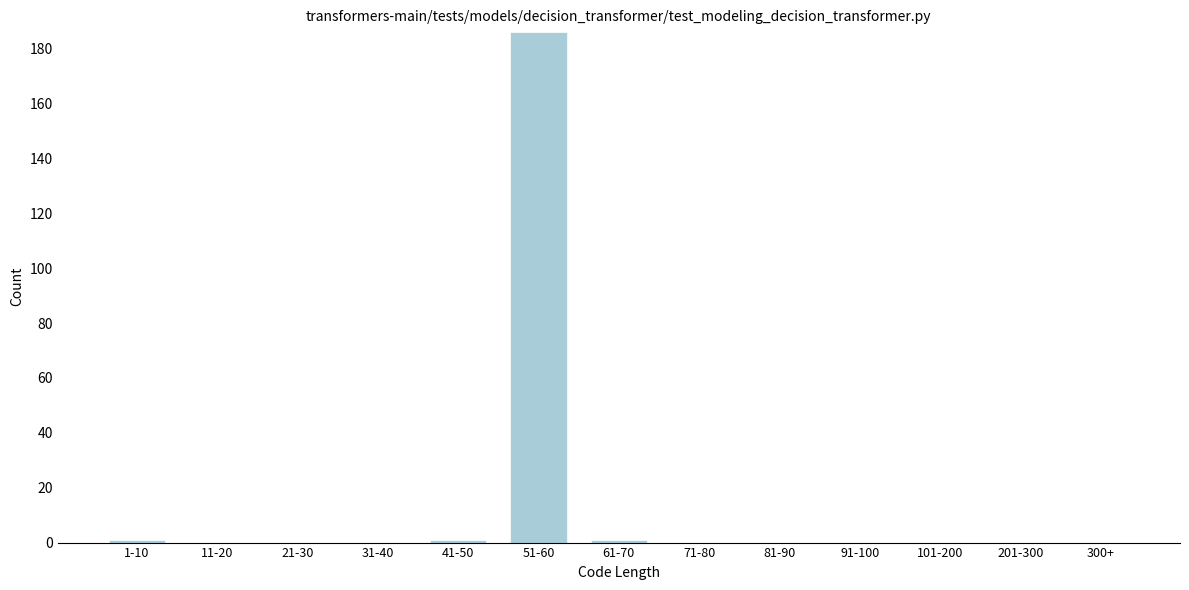

Reading right to left, extract all data points from this chart.

300+=0	201-300=0	101-200=0	91-100=0	81-90=0	71-80=0	61-70=1	51-60=186	41-50=1	31-40=0	21-30=0	11-20=0	1-10=1